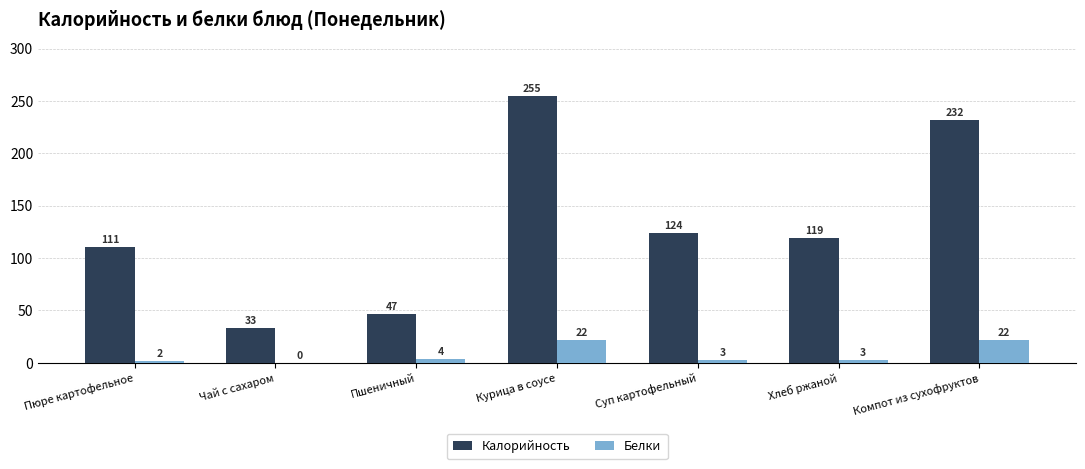

What are all the series names shown in the legend?

Калорийность, Белки